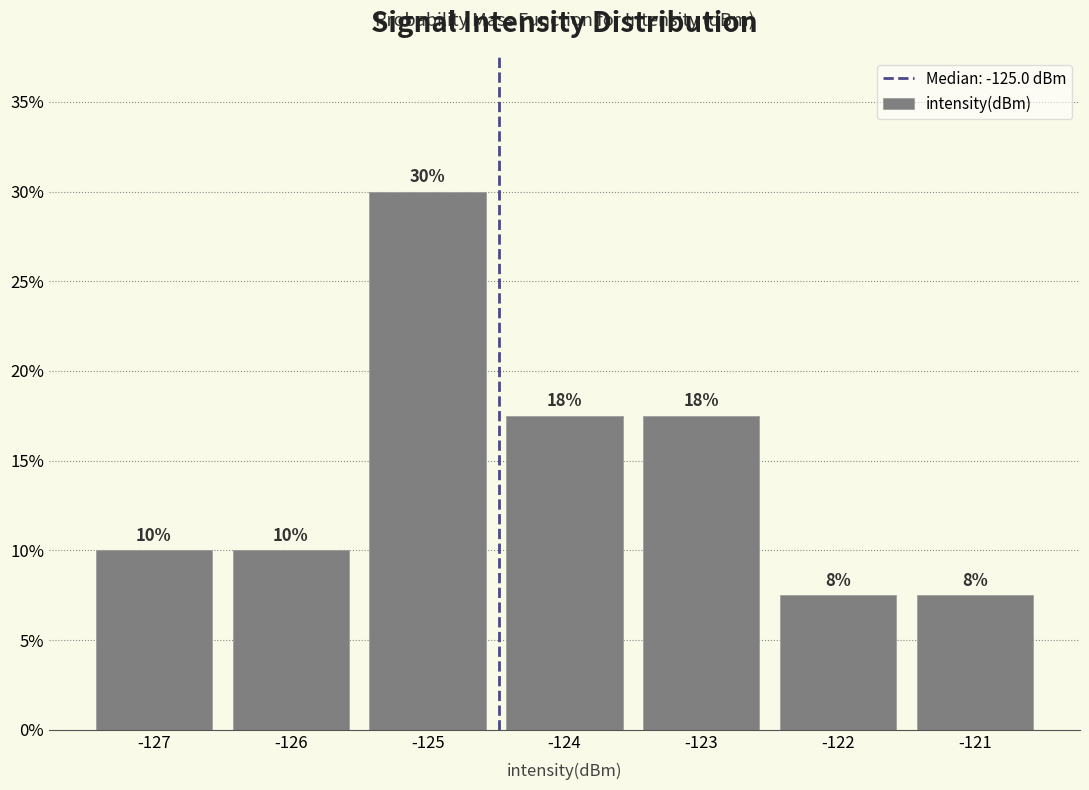

Are the bars horizontal?

No